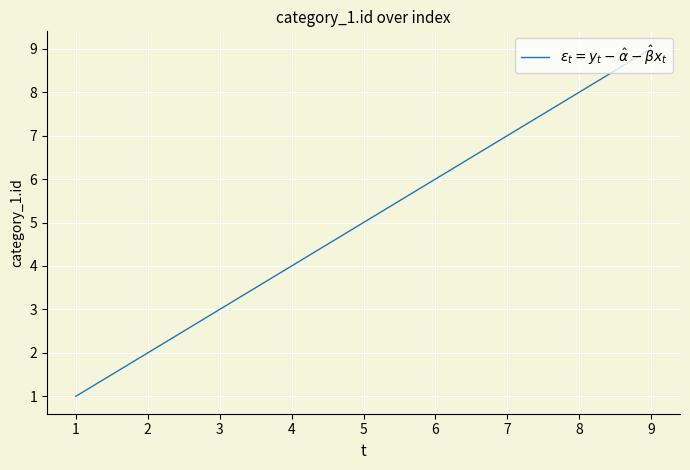

What is the smallest value displayed?

1